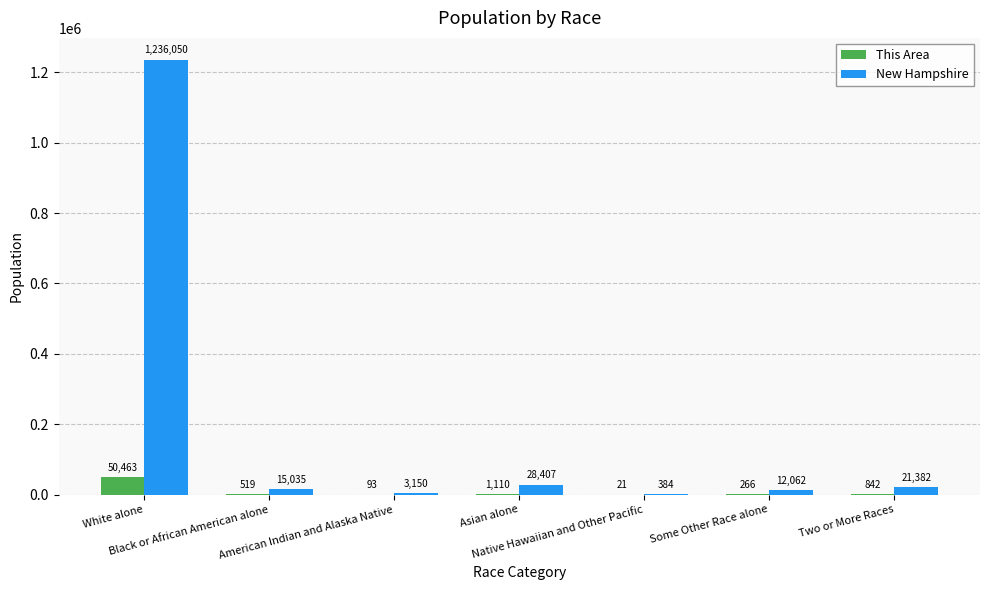

Which series changed the most between White alone and Black or African American alone?

New Hampshire